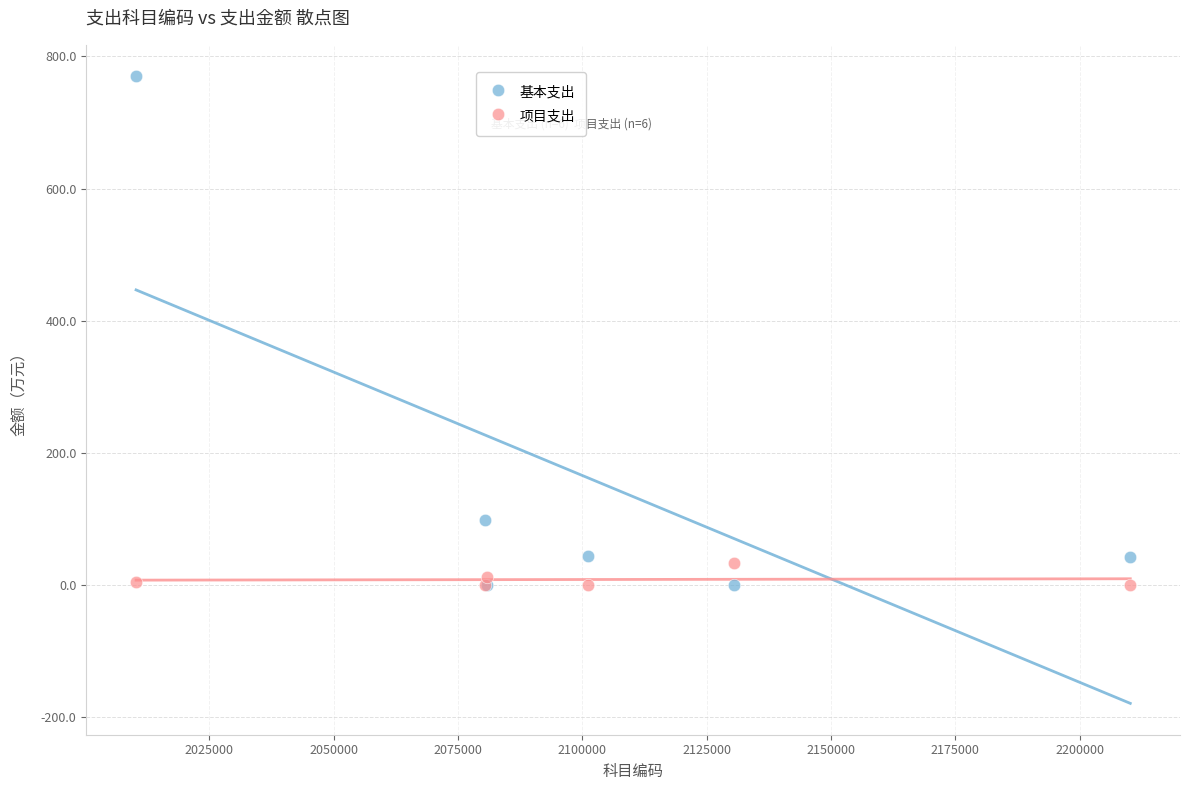

Across all series, what Y value is closest to 385?

97.8